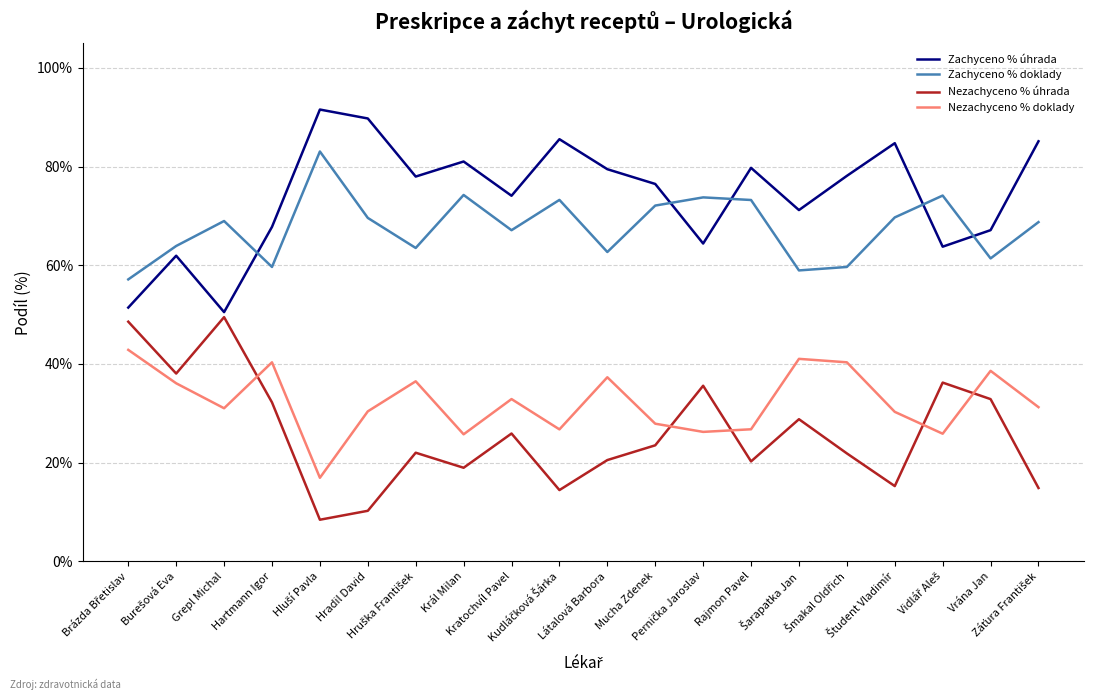

Does the chart have visible grid lines?

Yes